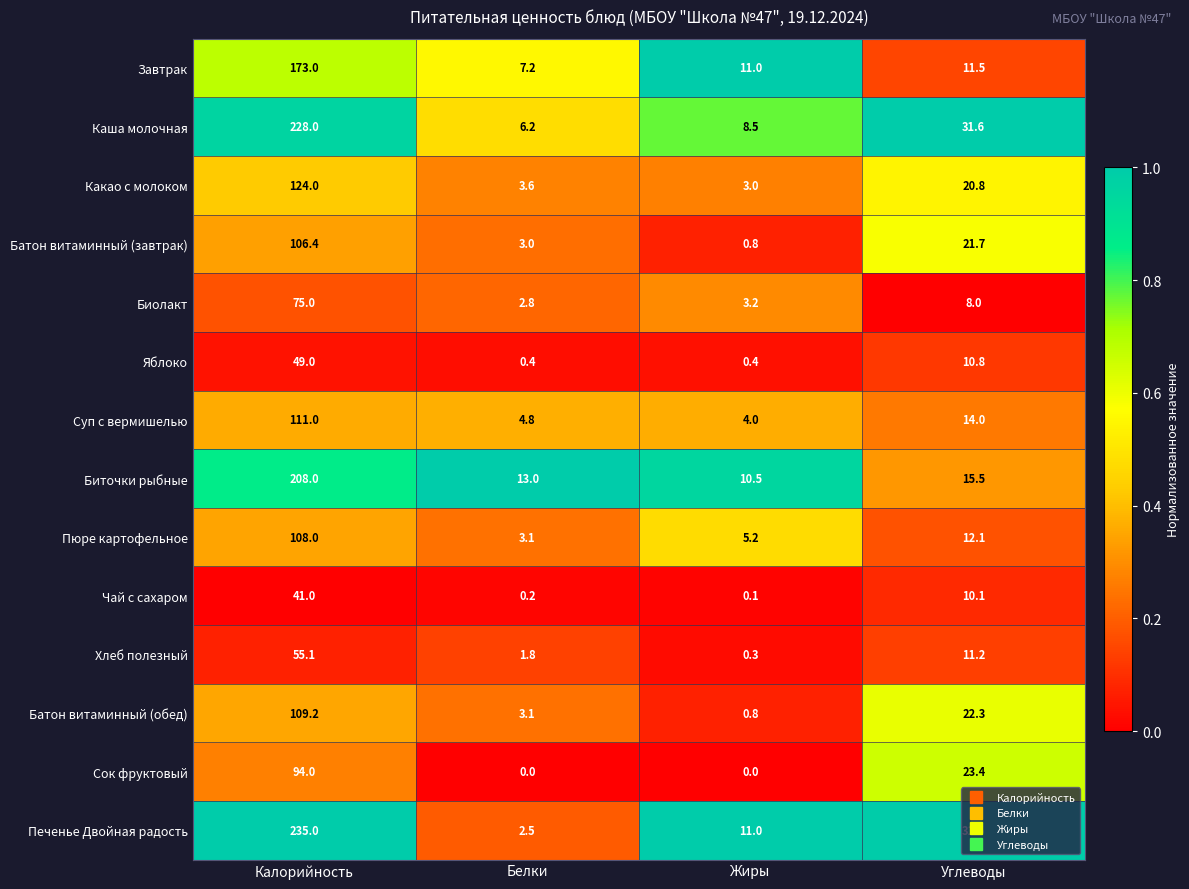

What is the highest value of the Завтрак series?

173.0